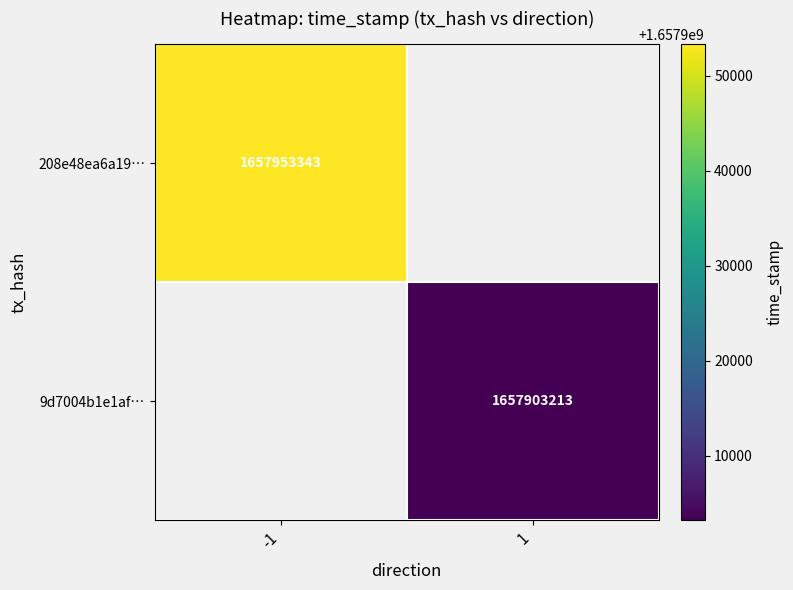

The 208e48ea6a19… series shows 1657953343 at -1. True or false?

True